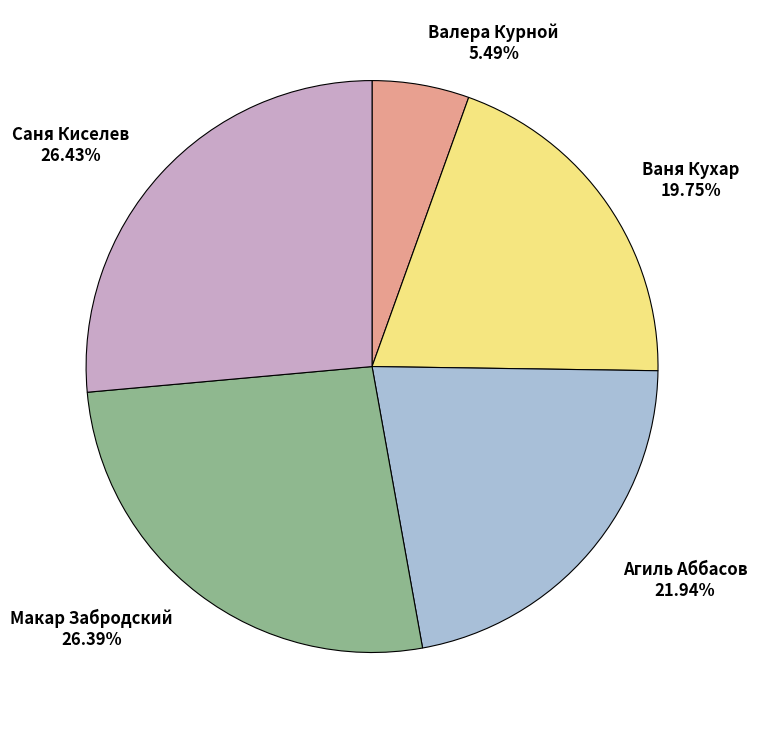

Do Макар Забродский and Агиль Аббасов together represent more than half of the pie?

No